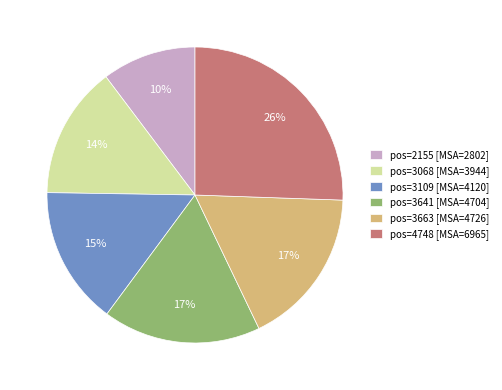

What percentage is the pos=2155 [MSA=2802] slice, to the nearest percent?

10%